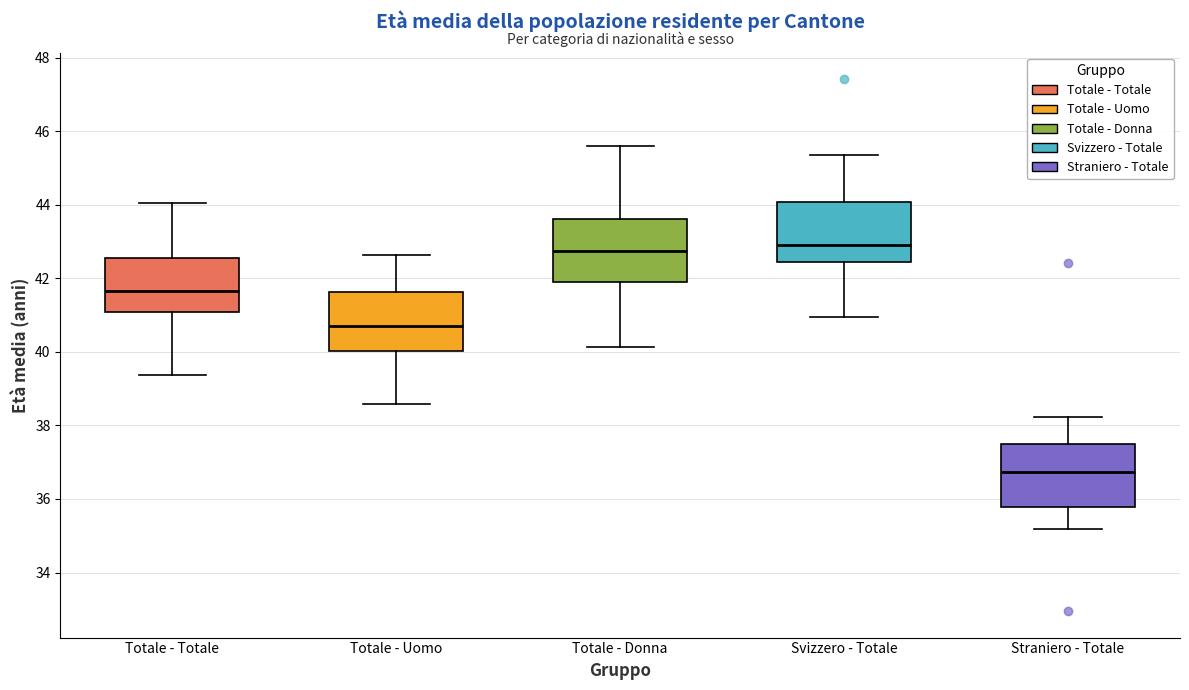

Where does the lower whisker of the box for Straniero - Totale end on the y-axis? The values are not printed on the chart, so give them approximately, as read against the axis.

35.2